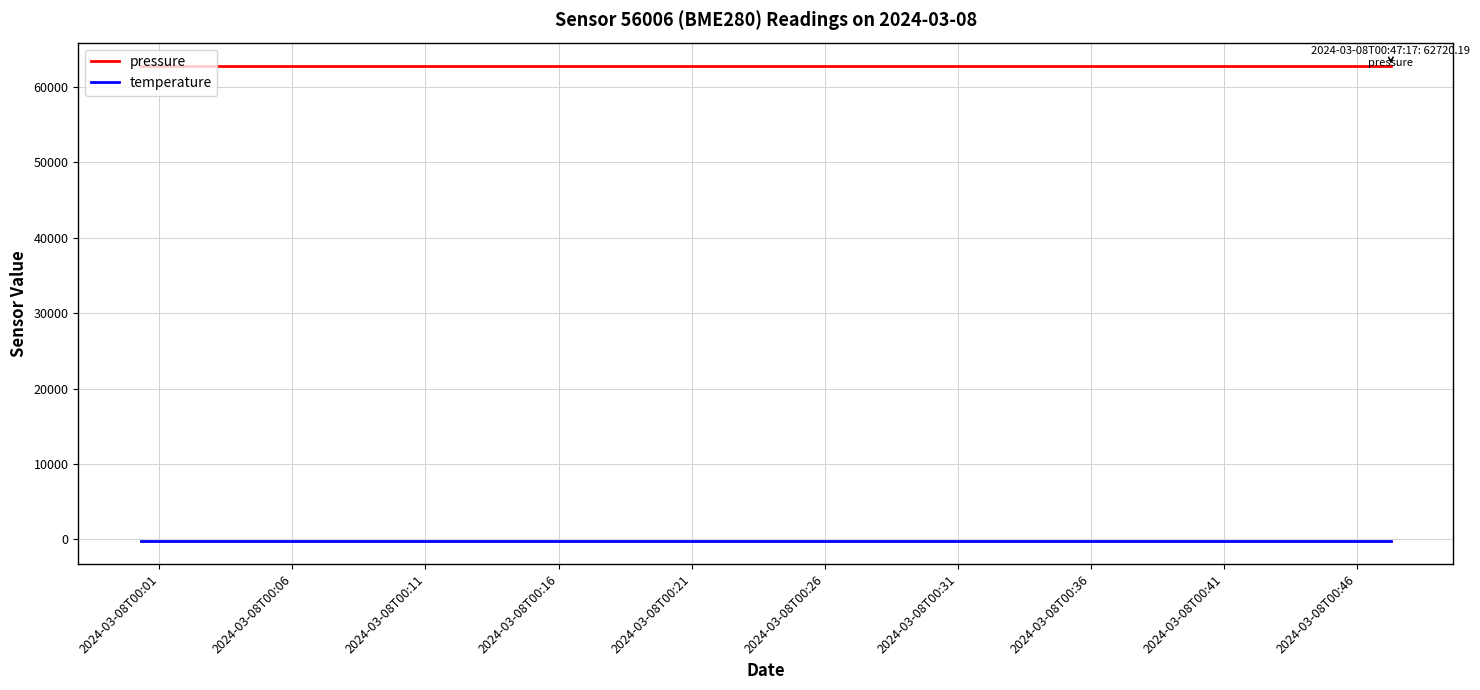

What are all the series names shown in the legend?

pressure, temperature